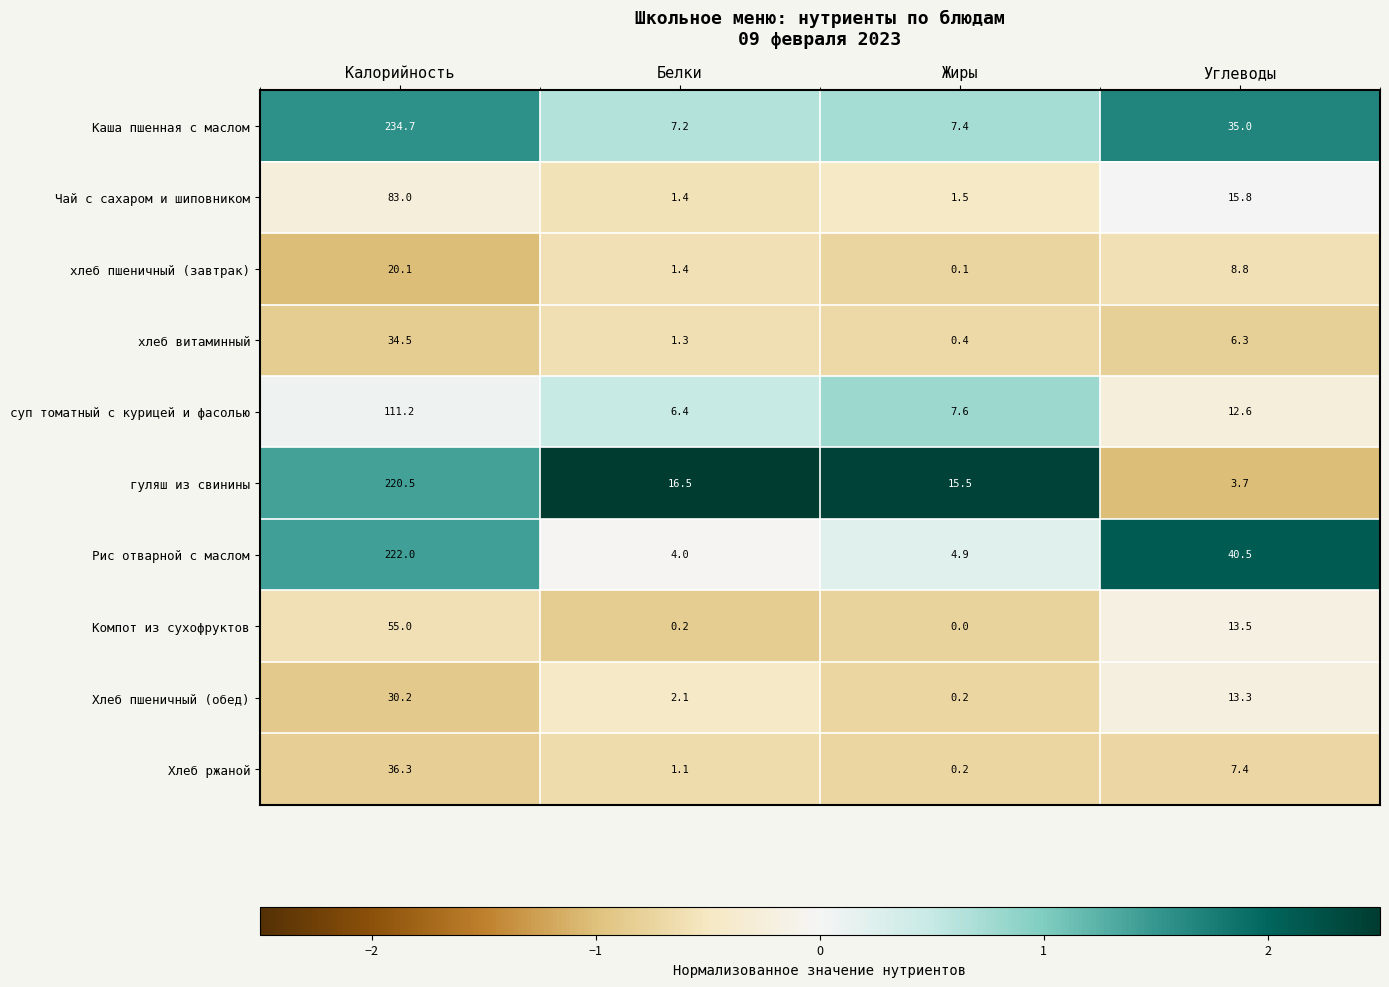

Where does the хлеб витаминный series first go above 6?

Калорийность